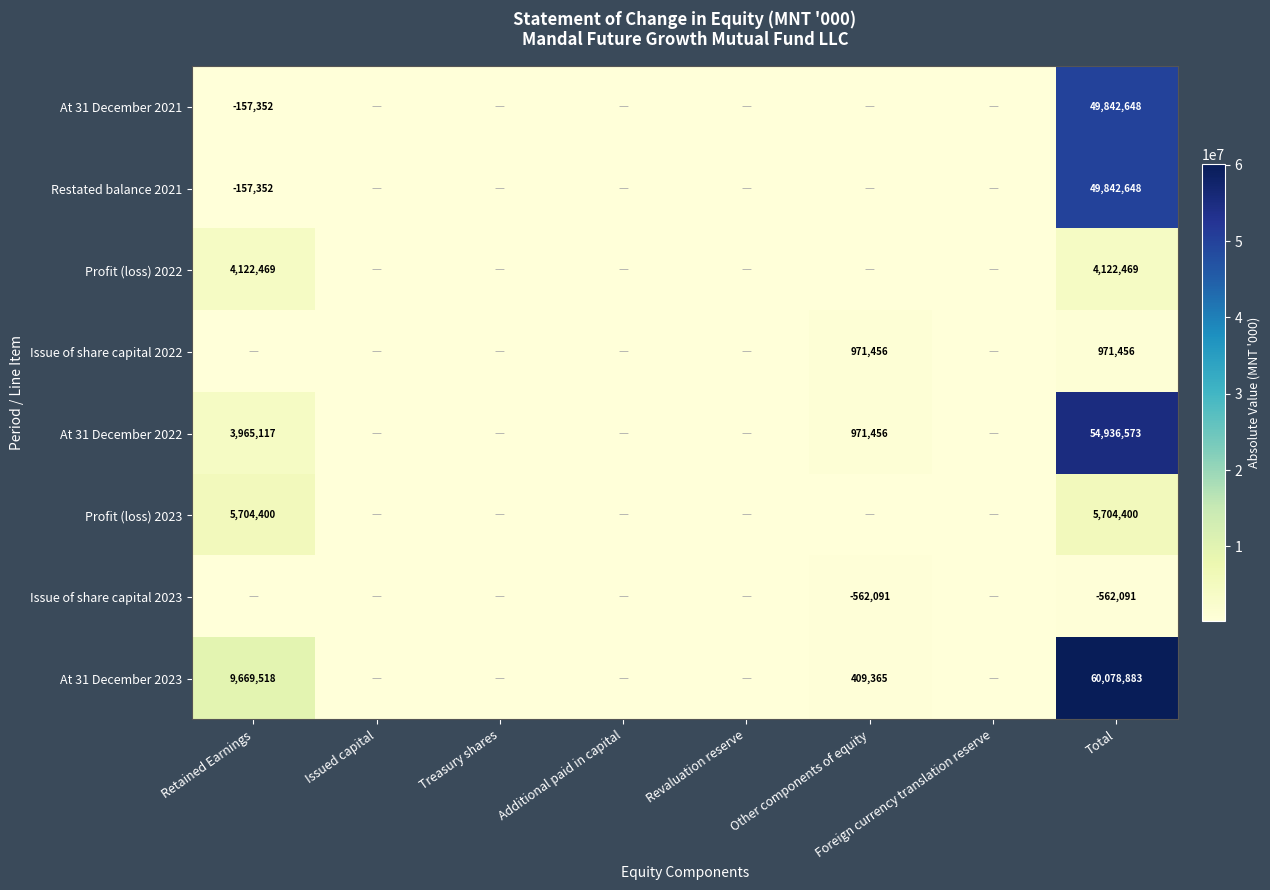

The value of At 31 December 2023 at Total is 97113817. True or false?

False